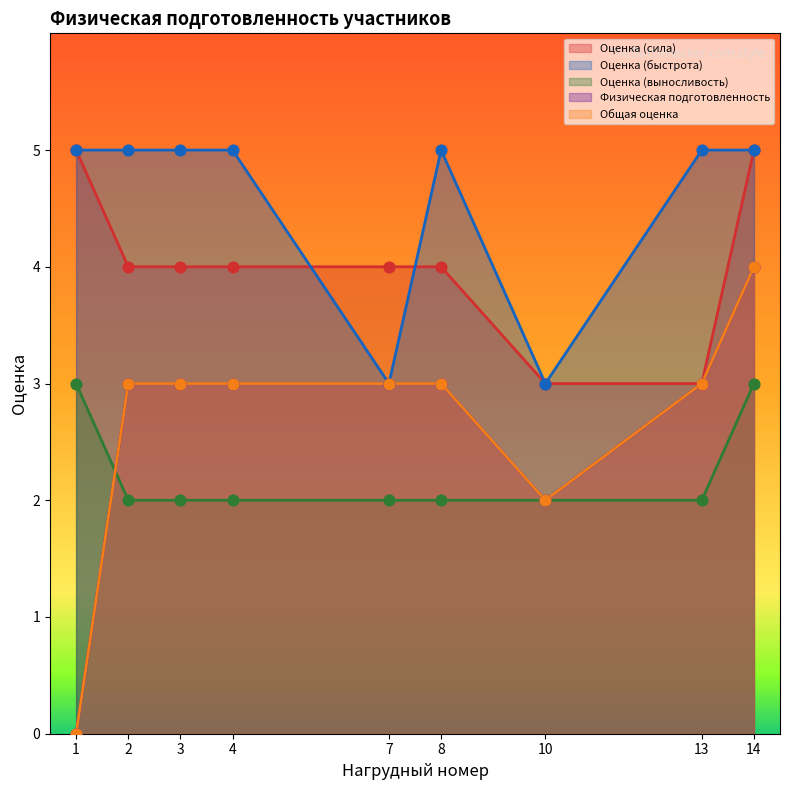

Which series has the largest Y range (max minus min)?

Физическая подготовленность